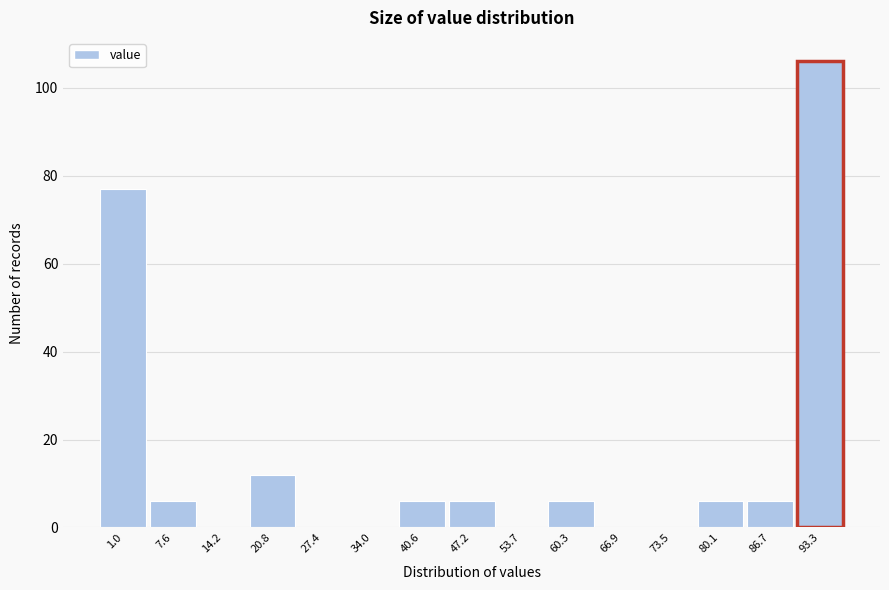

Reading left to right, list all the values displayed in this chart.

1.0=77	7.6=6	14.2=0	20.8=12	27.4=0	34.0=0	40.6=6	47.2=6	53.7=0	60.3=6	66.9=0	73.5=0	80.1=6	86.7=6	93.3=106